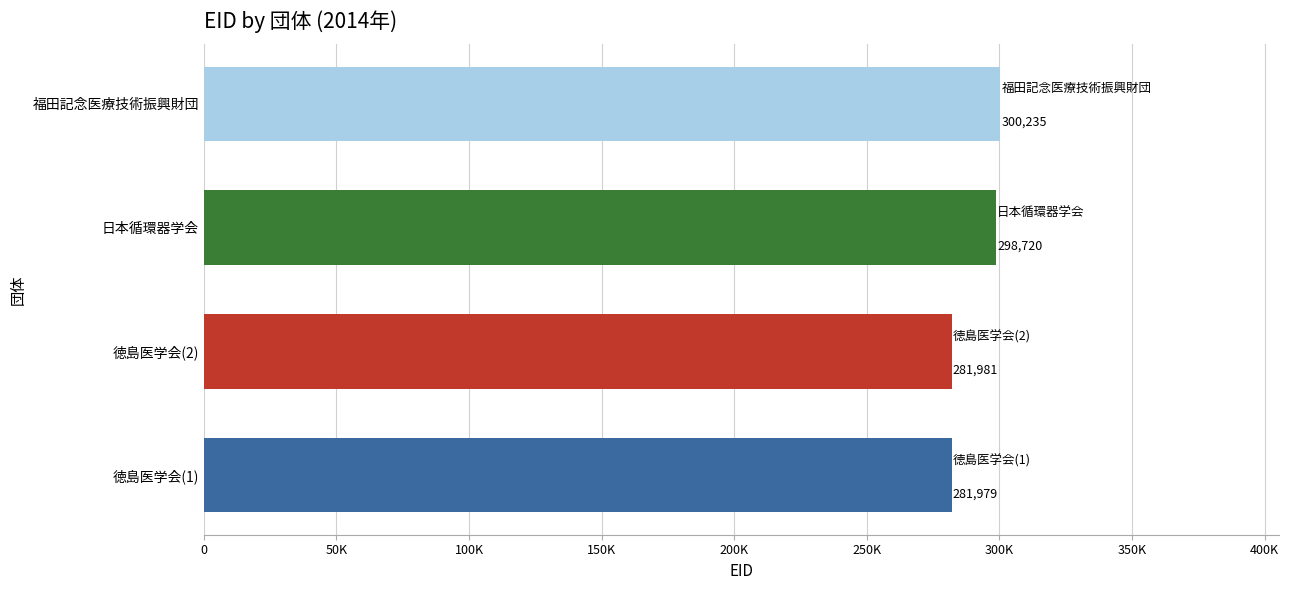

Rank the categories by value from lowest to highest.

徳島医学会(1), 徳島医学会(2), 日本循環器学会, 福田記念医療技術振興財団